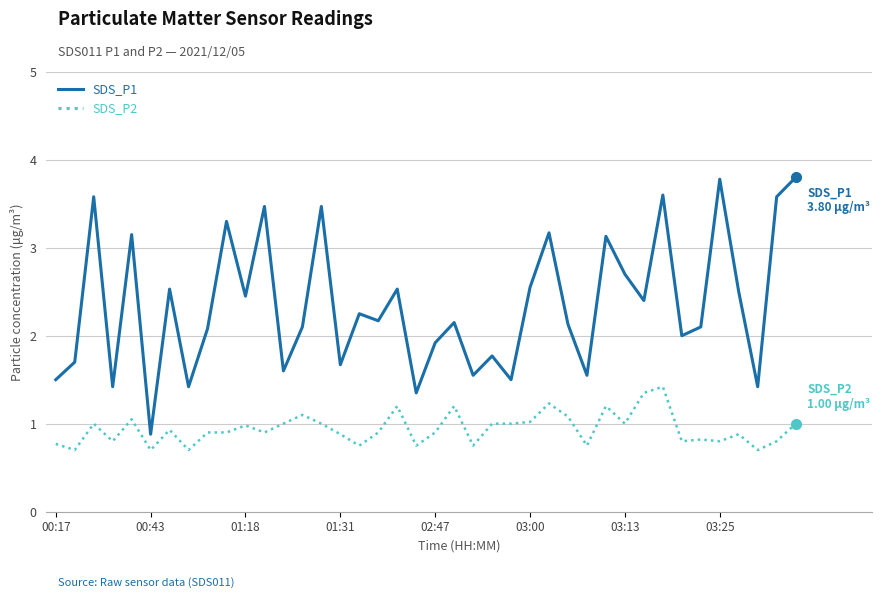

True or false: SDS_P2 and SDS_P1 intersect in this chart.

False